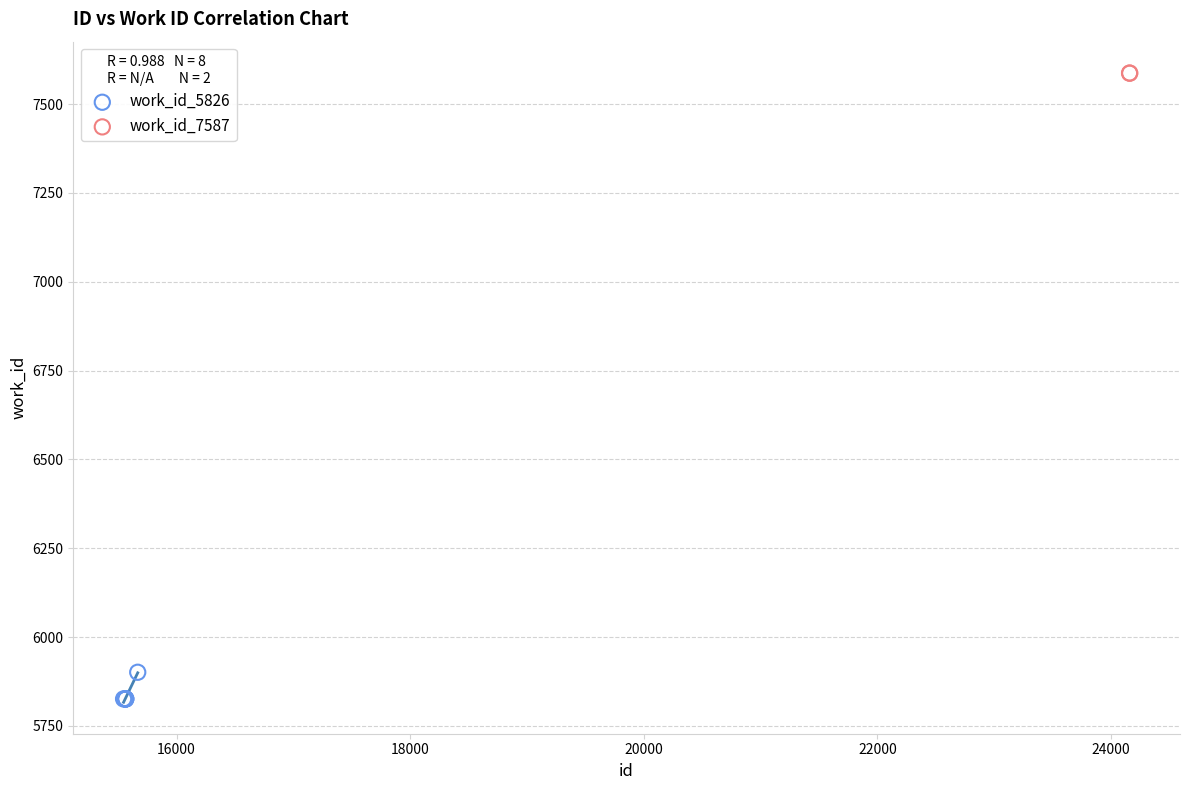

What are all the series names shown in the legend?

work_id_5826, work_id_7587